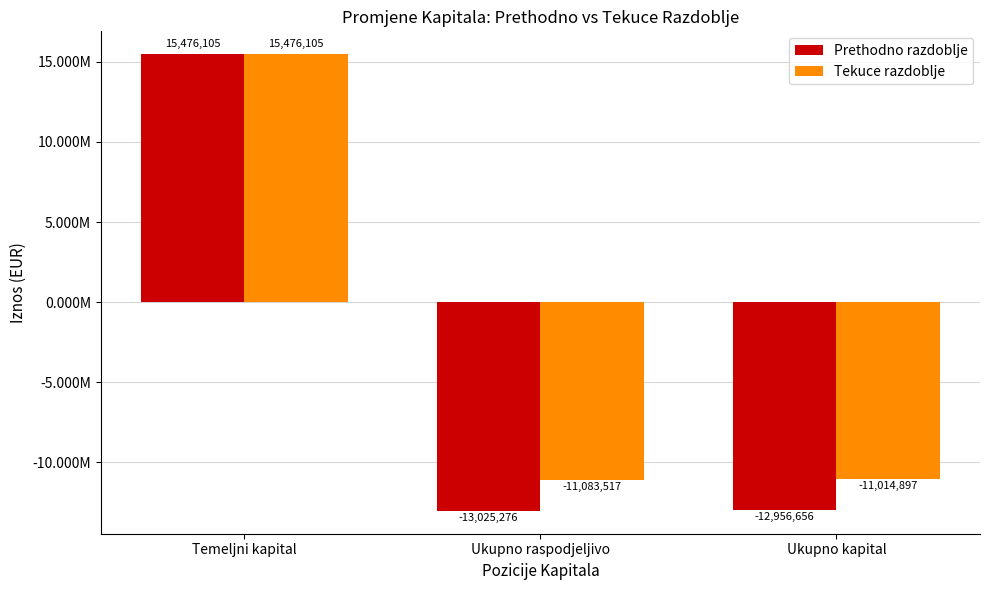

Are the bars grouped side by side (vs. stacked)?

Yes